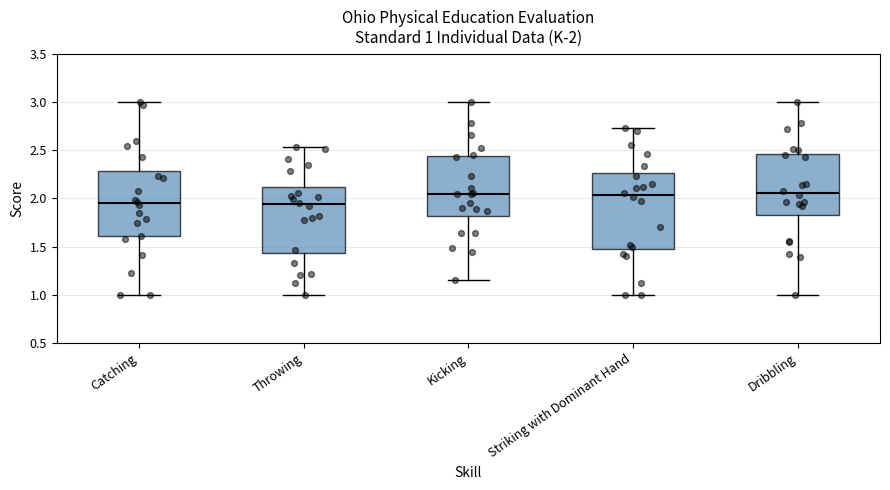

Which box is the tallest, from its lower edge to its upper edge?

Striking with Dominant Hand